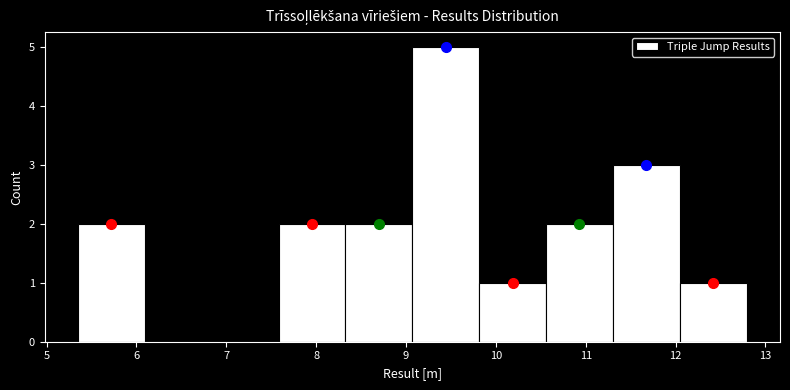

Reading left to right, transcribe this chart: for each bar, give the range it covers on the x-axis and its height. Neither the bar edges nor the heights are printed on the chart, so give them approximately, as read against the axes.

5.4 to 6.1: 2
6.1 to 6.8: 0
6.8 to 7.6: 0
7.6 to 8.3: 2
8.3 to 9.1: 2
9.1 to 9.8: 5
9.8 to 10.6: 1
10.6 to 11.3: 2
11.3 to 12.0: 3
12.0 to 12.8: 1